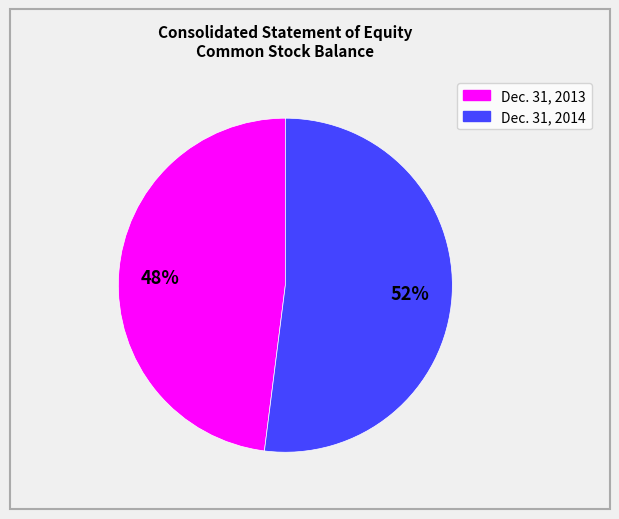

Rank the categories by value from lowest to highest.

Dec. 31, 2013, Dec. 31, 2014